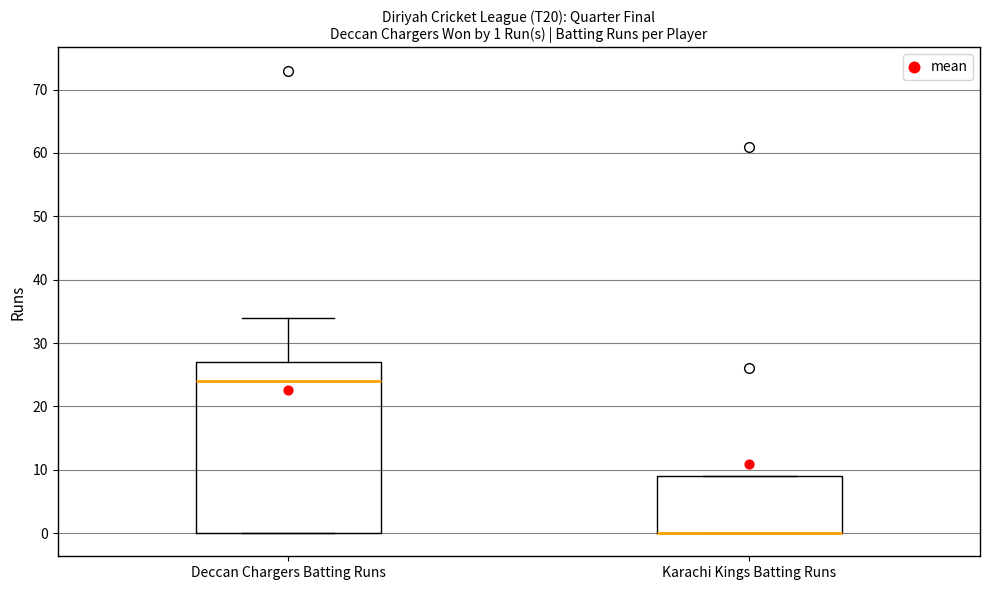

Which box is the tallest, from its lower edge to its upper edge?

Deccan Chargers Batting Runs